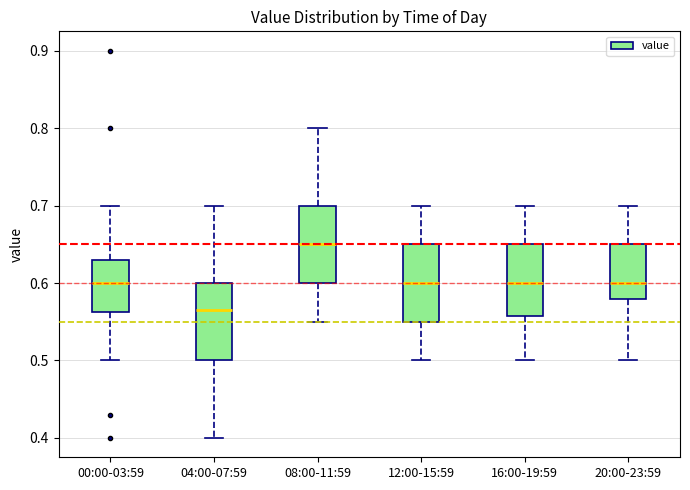

Reading left to right, read every box against the y-axis: the position of its median line, the range the box covers, and the ends of its whiskers. The values are not printed on the chart, so give them approximately, as read against the axis.

00:00-03:59: median 0.60, box 0.56 to 0.63, whiskers 0.50 to 0.70
04:00-07:59: median 0.57, box 0.50 to 0.60, whiskers 0.40 to 0.70
08:00-11:59: median 0.65, box 0.60 to 0.70, whiskers 0.55 to 0.80
12:00-15:59: median 0.60, box 0.55 to 0.65, whiskers 0.50 to 0.70
16:00-19:59: median 0.60, box 0.56 to 0.65, whiskers 0.50 to 0.70
20:00-23:59: median 0.60, box 0.58 to 0.65, whiskers 0.50 to 0.70